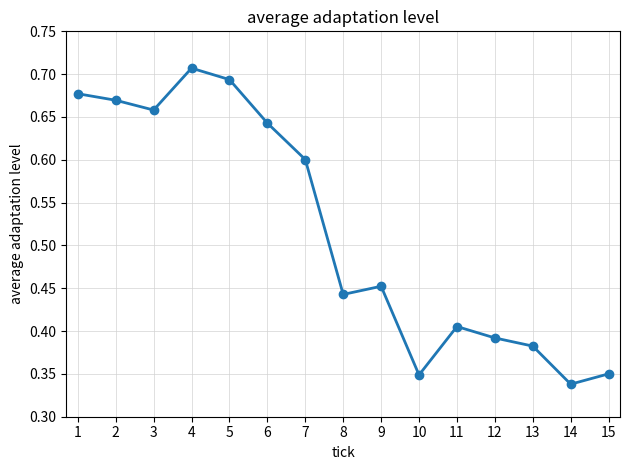

How many lines are shown in the chart?

1